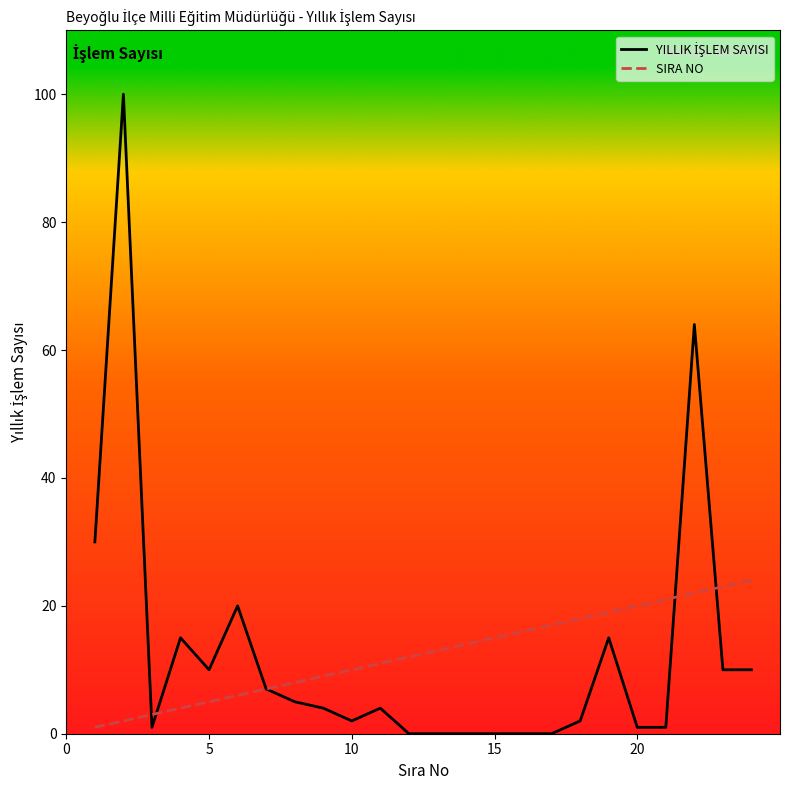

What is the greatest value displayed?

100